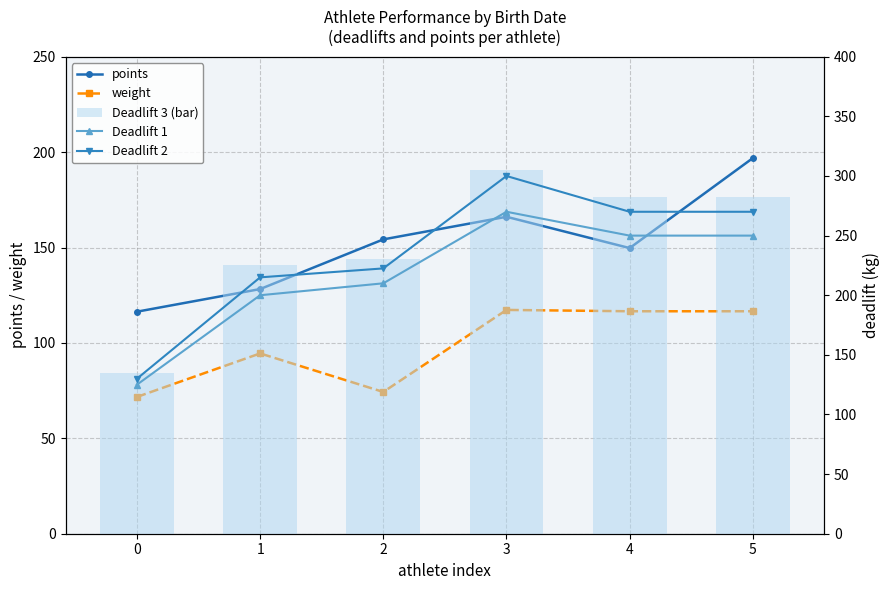

Reading left to right, transcribe all the data shown in this chart.

points: 0=116.4	1=128.2	2=154.3	3=166.1	4=149.7	5=196.9
weight: 0=71.7	1=94.5	2=74.3	3=117.3	4=116.6	5=116.6
Deadlift 1: 0=125.0	1=200.0	2=210.0	3=270.0	4=250.0	5=250.0
Deadlift 2: 0=130.0	1=215.0	2=222.5	3=300.0	4=270.0	5=270.0
Deadlift 3: 0=135.0	1=225.0	2=230.0	3=305.0	4=282.5	5=282.5